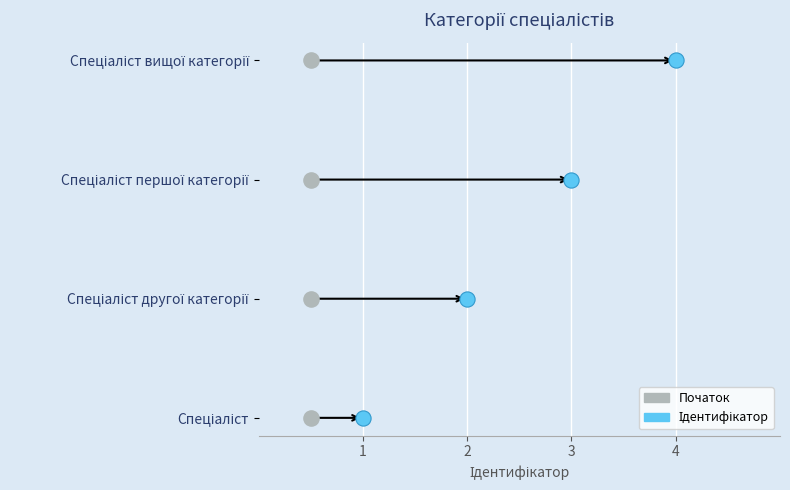

Between Спеціаліст and Спеціаліст другої категорії, which is larger?

Спеціаліст другої категорії